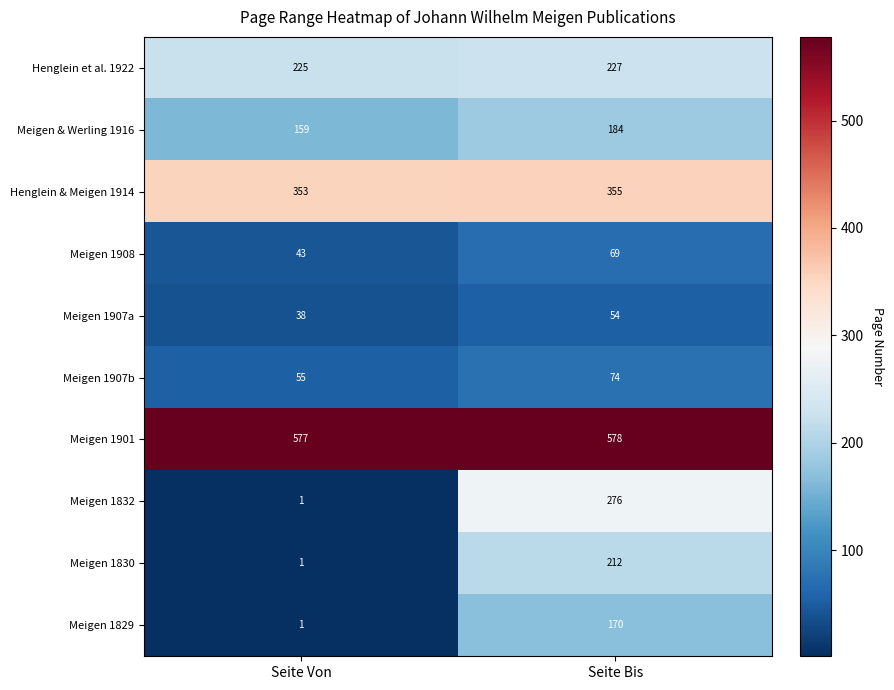

Read the Henglein & Meigen 1914 value at Seite Von.

353